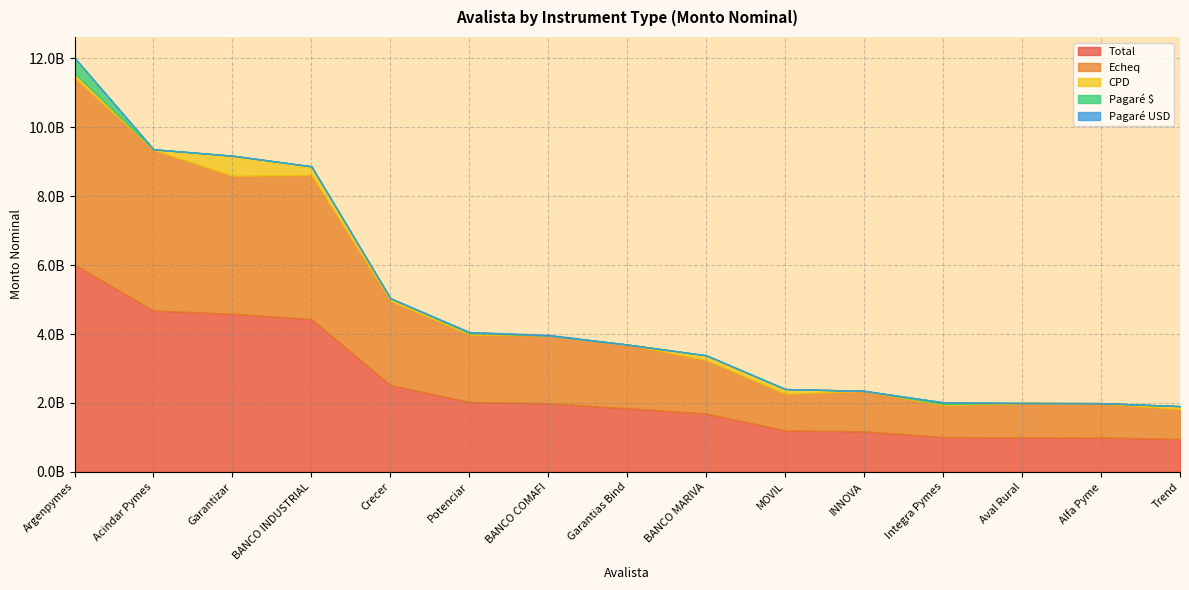

True or false: CPD and Echeq intersect in this chart.

False